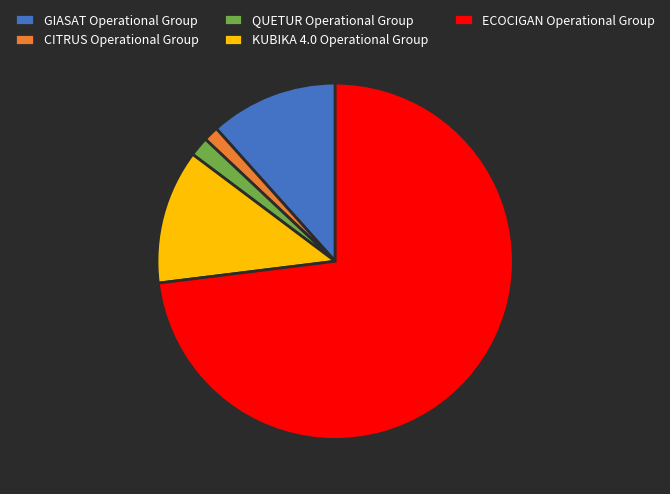

Is the sum of ECOCIGAN Operational Group and KUBIKA 4.0 Operational Group greater than half?

Yes